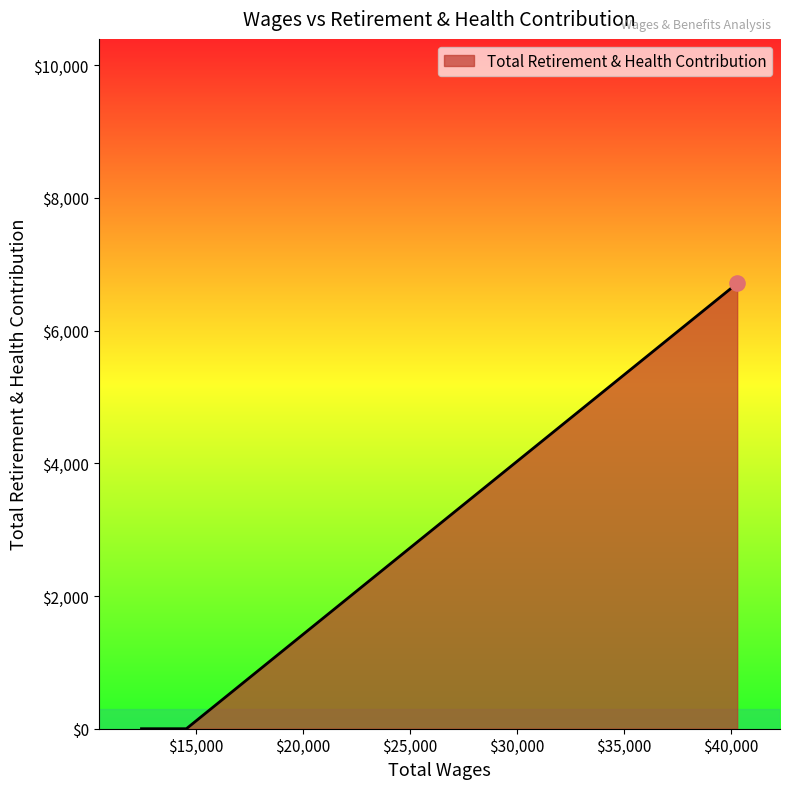

What is the difference between the maximum and minimum values?

6711